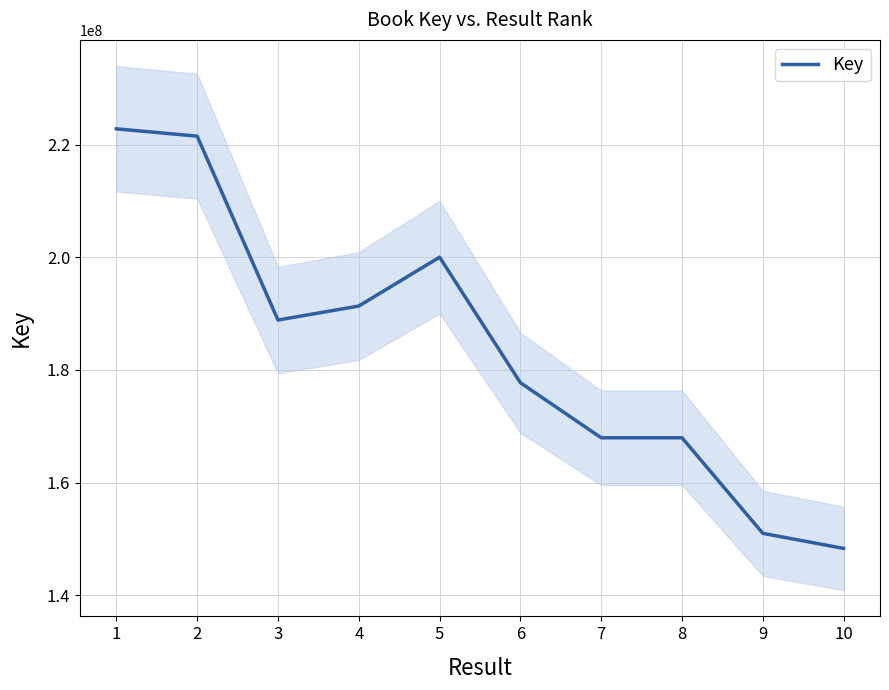

Count the number of categories in the chart.

10